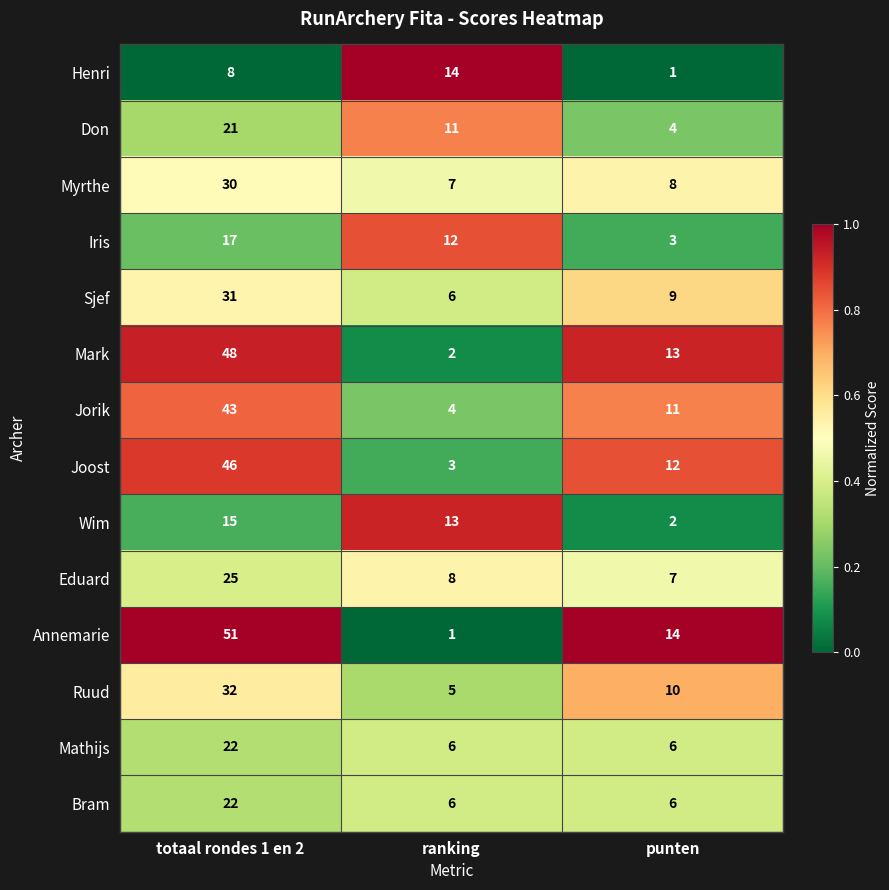

What is the maximum value shown in the chart?

51